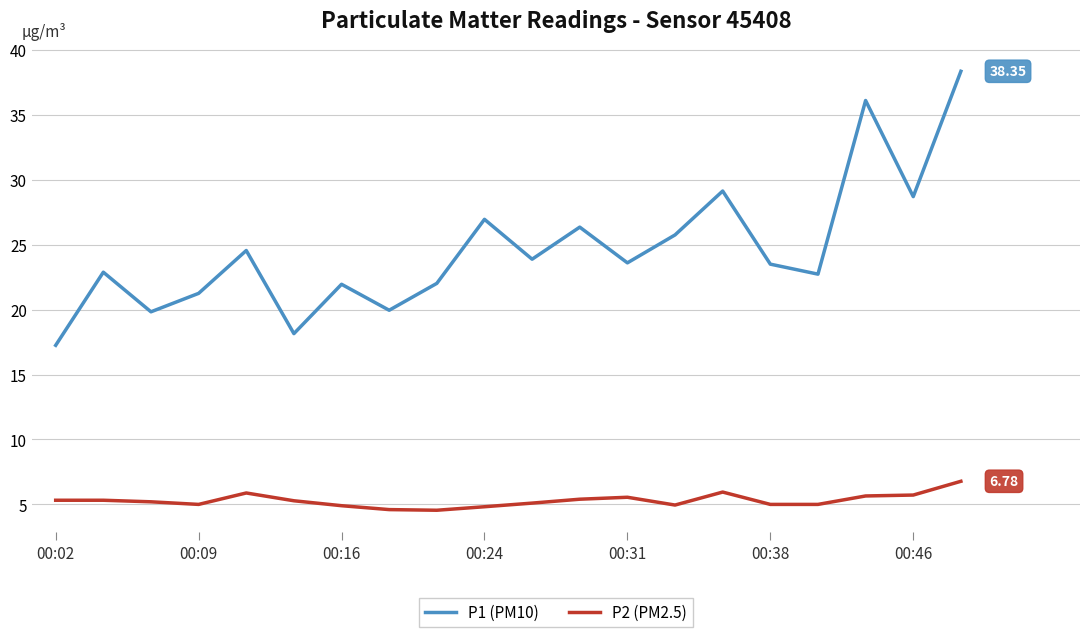

Rank the series by their average value, from lowest to highest.

P2 (PM2.5), P1 (PM10)